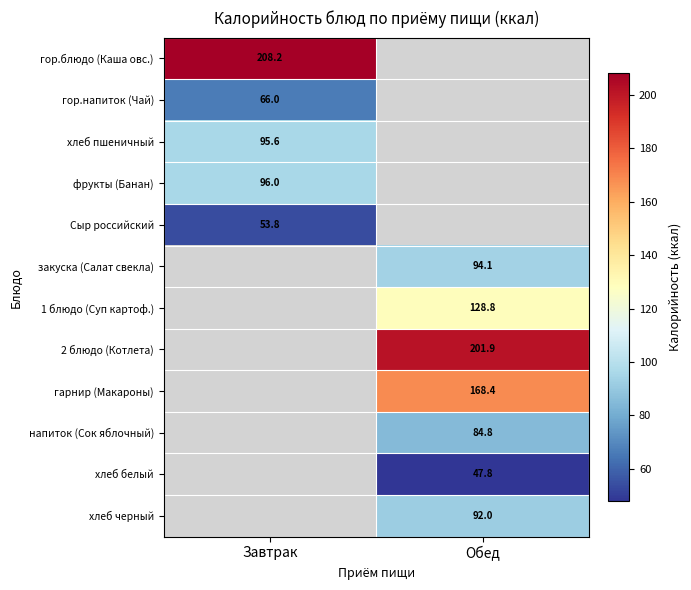

What is the minimum value for Сыр российский?

53.8